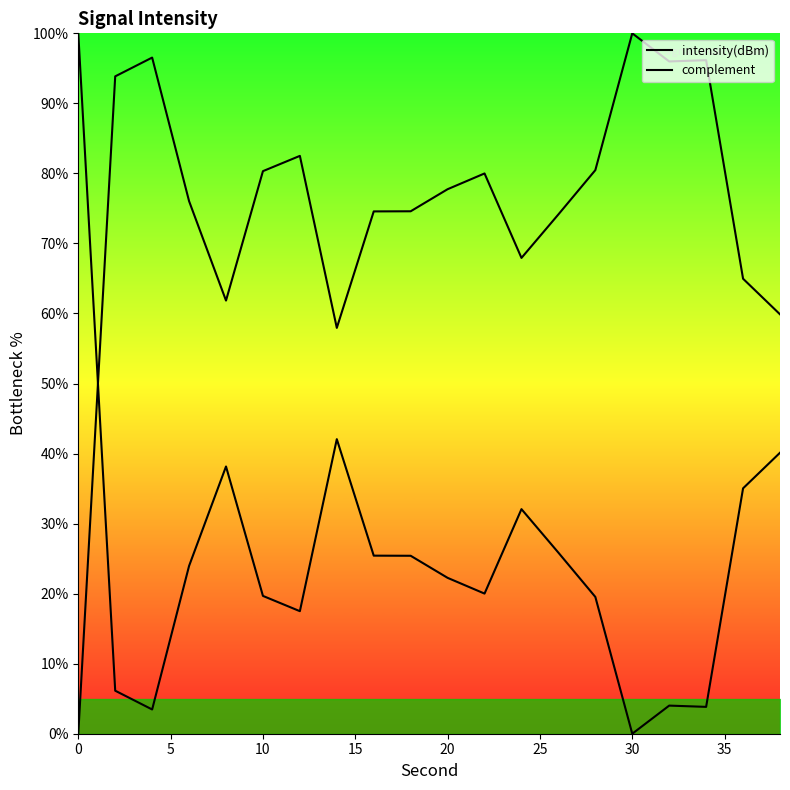

The complement series shows 38.8 at 9. True or false?

False